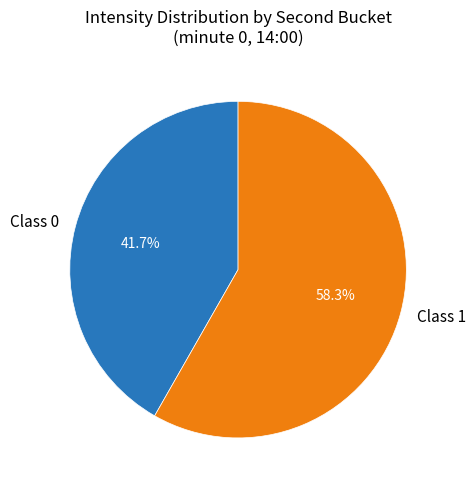

What is the total percentage of Class 0 and Class 1?

100.0%